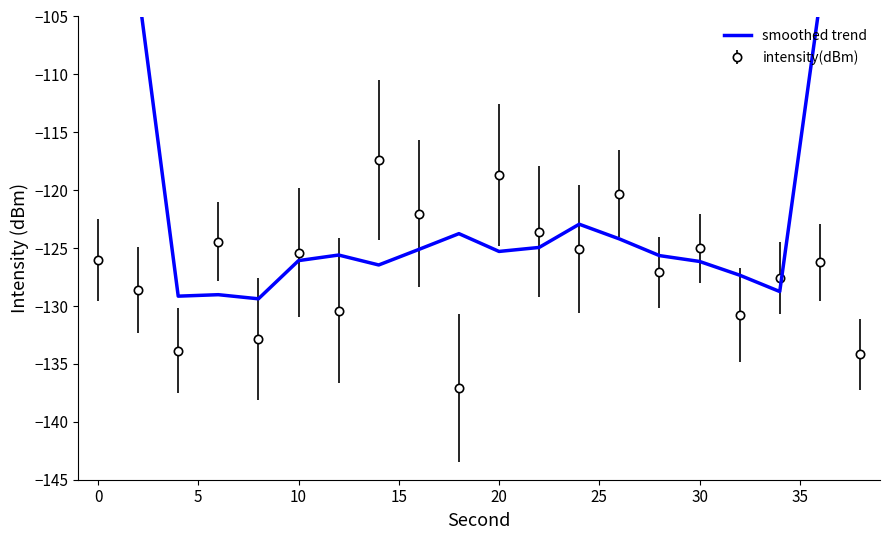

True or false: intensity(dBm) has more than 1 points higher than both neighbors.

True